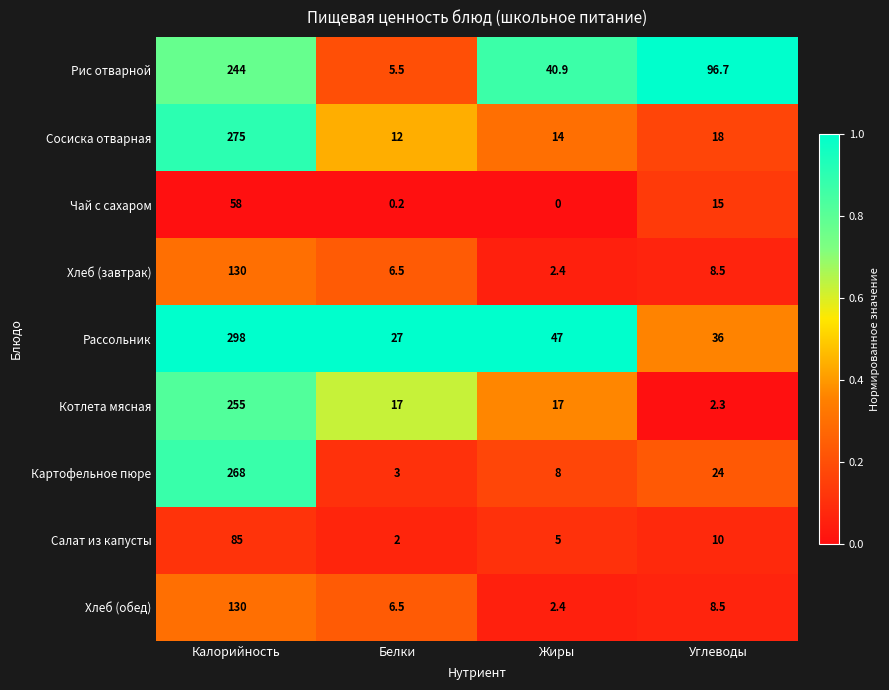

The value of Рис отварной at Белки is 5.5. True or false?

True